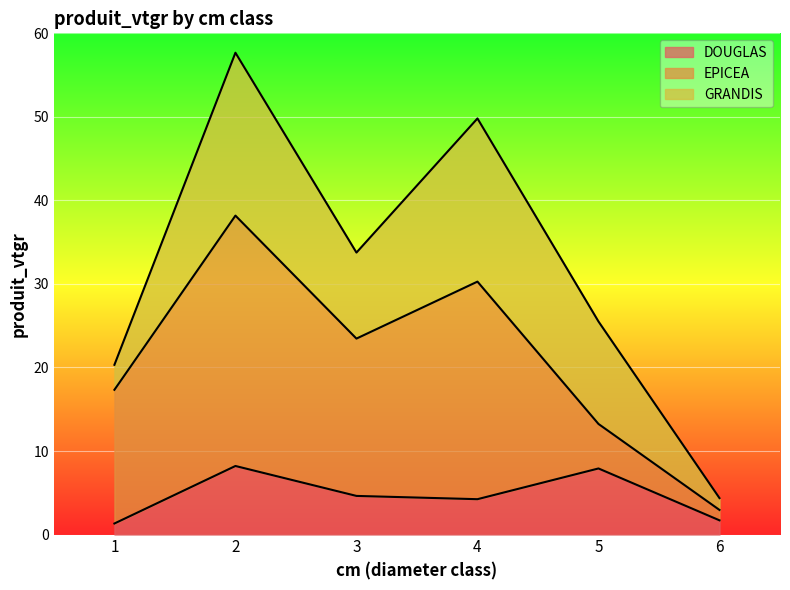

Is it true that DOUGLAS equals 1.3 at 1?

True